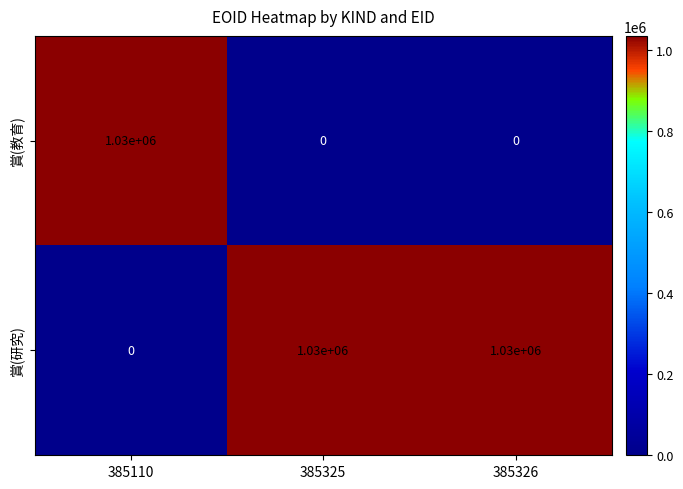

Is the value of 賞(研究) at 385325 greater than the value of 賞(教育) at 385326?

Yes